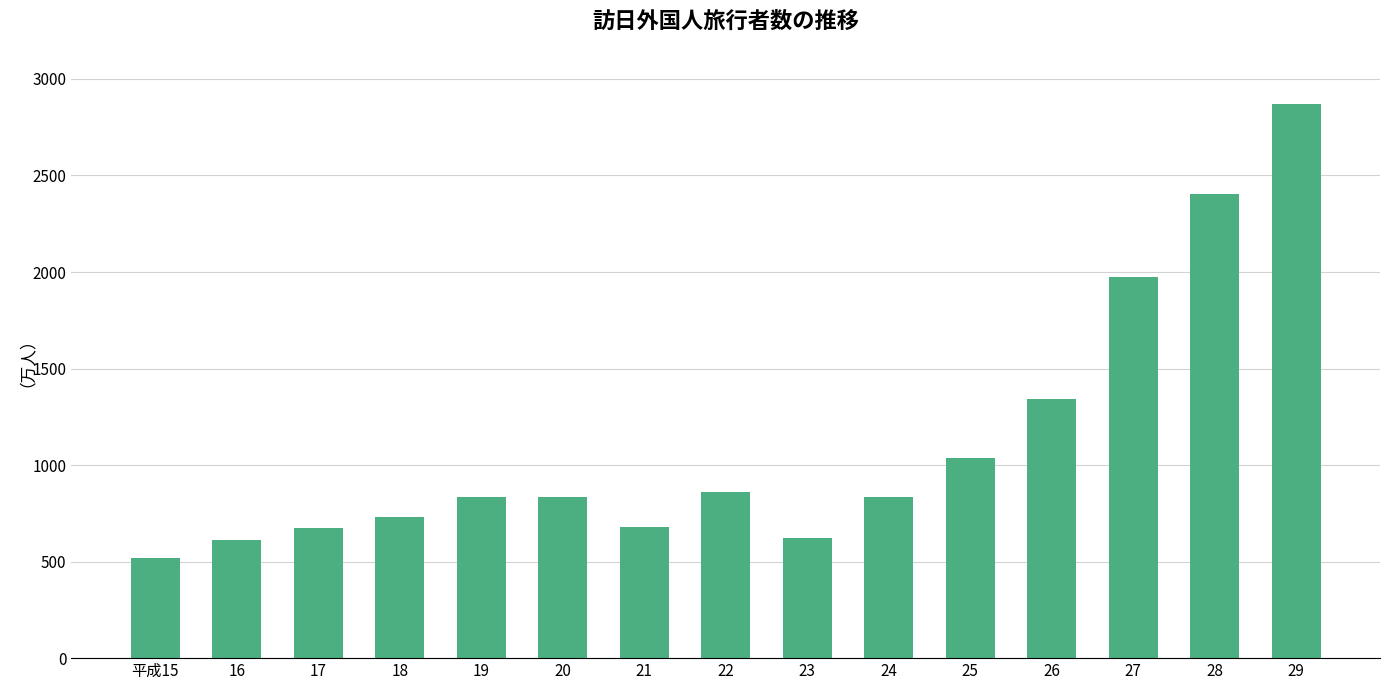

What is the label of the 9th bar from the left?

23